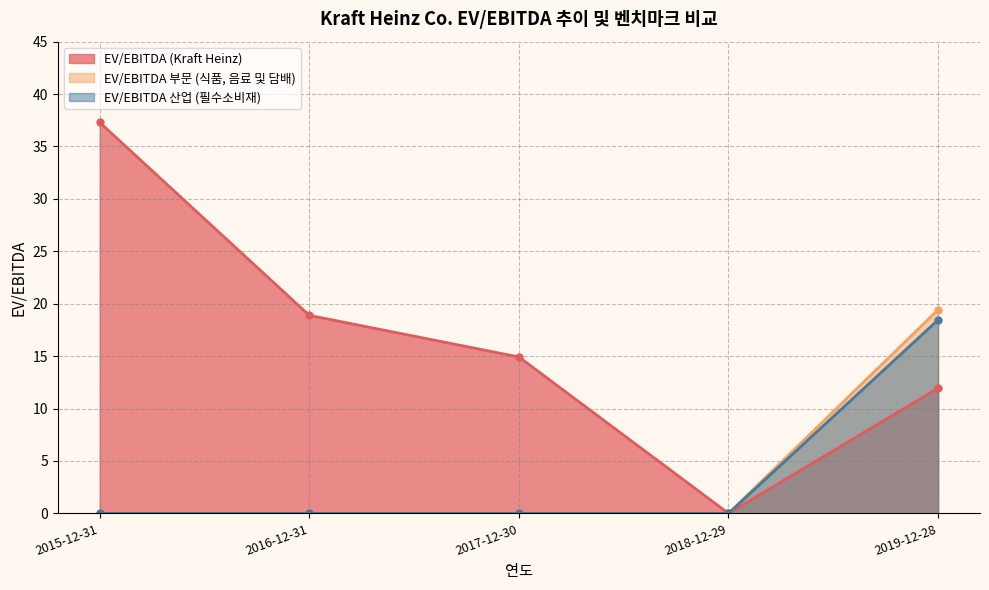

Which category has the highest value across all series?

2015-12-31